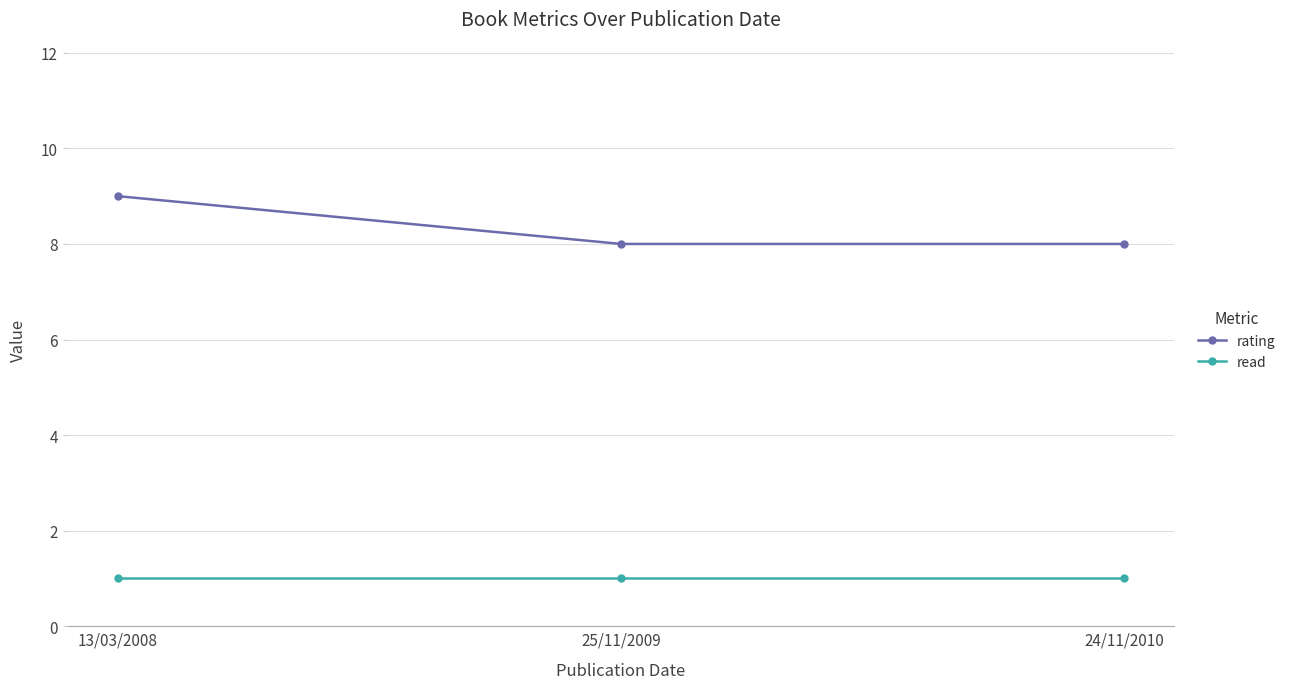

Is this an area chart (filled region under the line)?

No